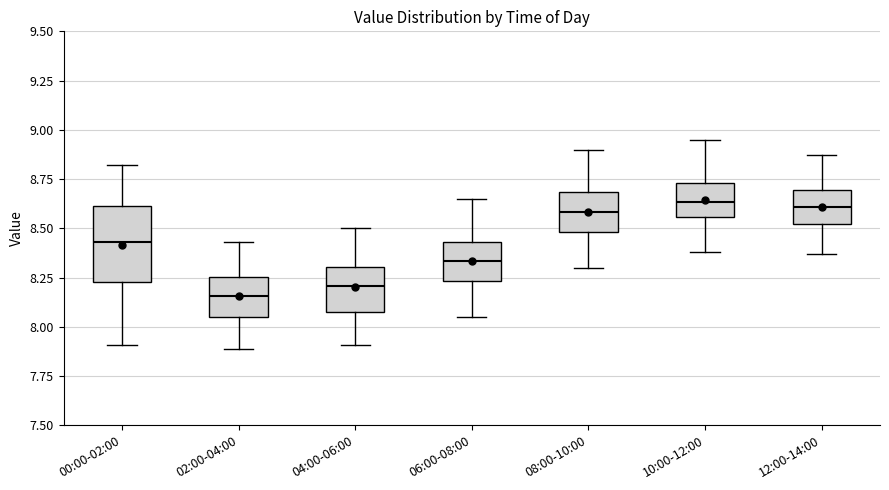

Reading left to right, read every box against the y-axis: the position of its median line, the range the box covers, and the ends of its whiskers. The values are not printed on the chart, so give them approximately, as read against the axis.

00:00-02:00: median 8.45, box 8.25 to 8.60, whiskers 7.90 to 8.80
02:00-04:00: median 8.15, box 8.05 to 8.25, whiskers 7.90 to 8.45
04:00-06:00: median 8.20, box 8.10 to 8.30, whiskers 7.90 to 8.50
06:00-08:00: median 8.35, box 8.25 to 8.45, whiskers 8.05 to 8.65
08:00-10:00: median 8.60, box 8.50 to 8.70, whiskers 8.30 to 8.90
10:00-12:00: median 8.65, box 8.55 to 8.75, whiskers 8.40 to 8.95
12:00-14:00: median 8.60, box 8.50 to 8.70, whiskers 8.35 to 8.85